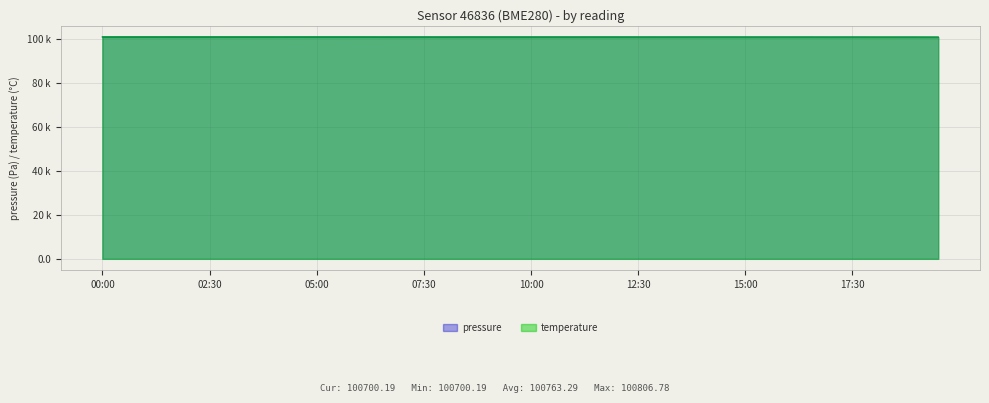

True or false: temperature and pressure cross at least once.

True